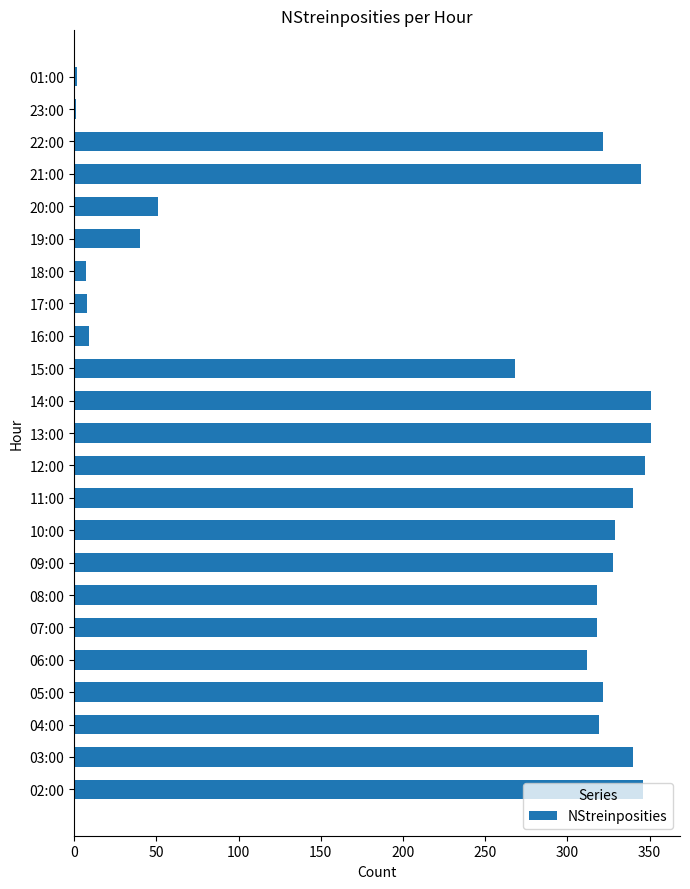

The chart shows a value of 118 at 12:00. True or false?

False